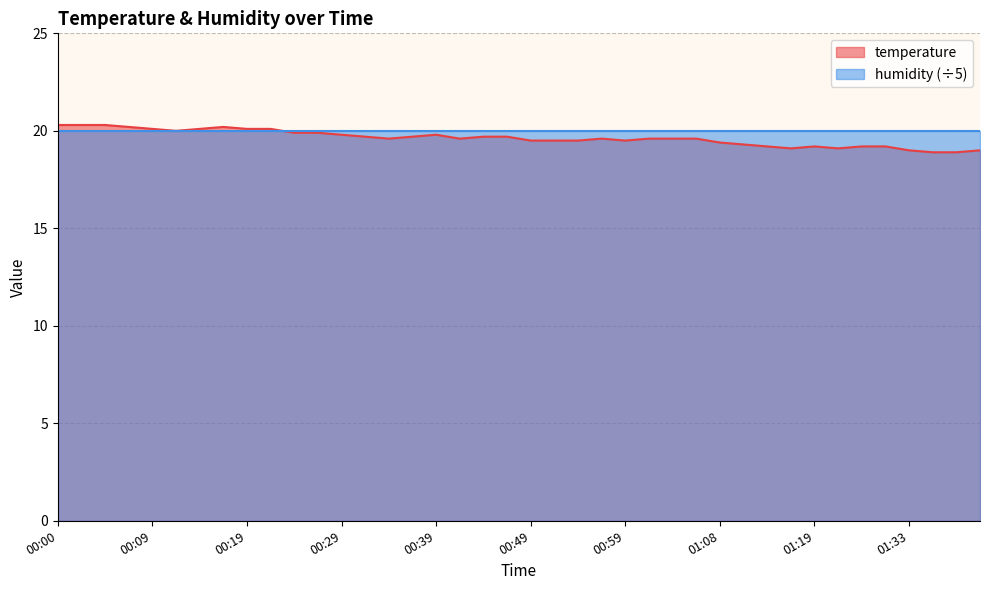

What is the label of the 14th point from the right?

01:04